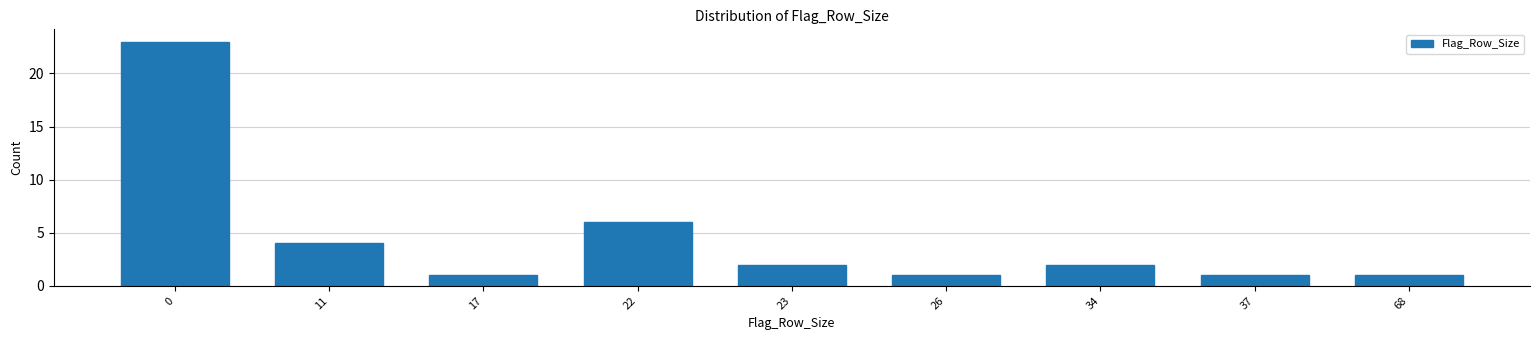

Reading right to left, what are all the values shown in this chart?

1	1	2	1	2	6	1	4	23